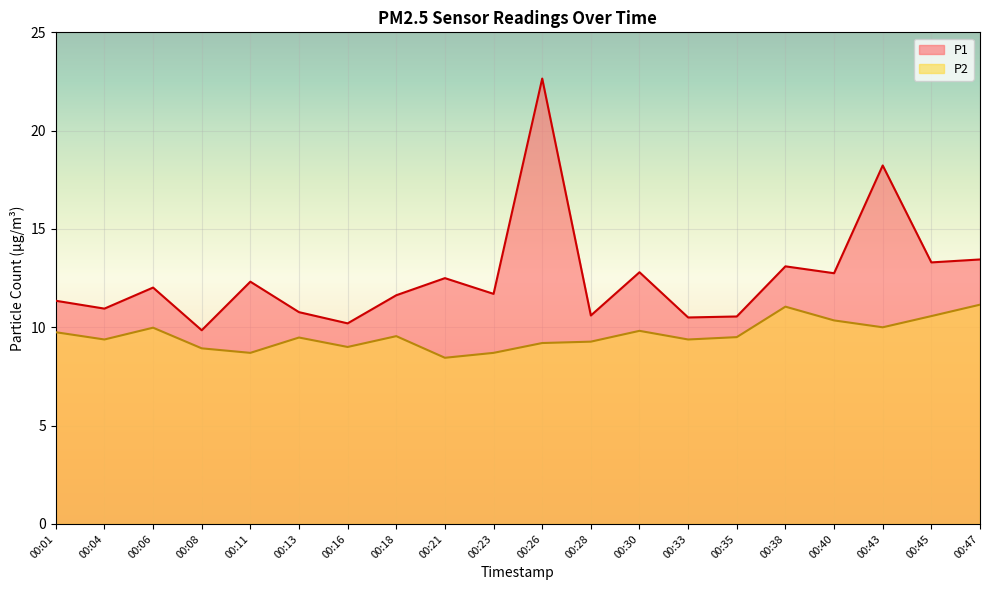

At which category does the chart reach its minimum across all series?

00:21